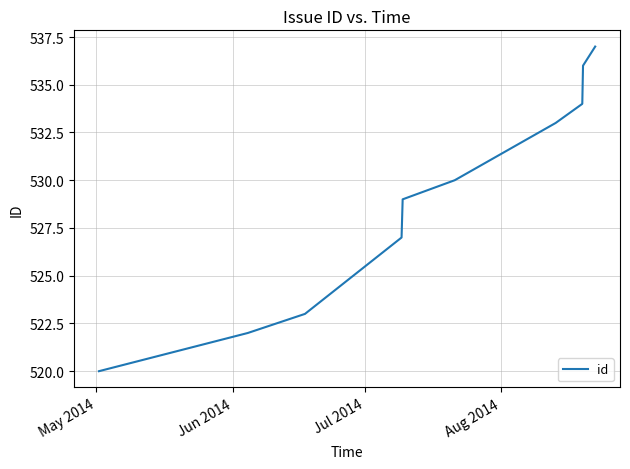

Reading left to right, extract all data points from this chart.

520	522	523	527	529	530	533	534	536	537